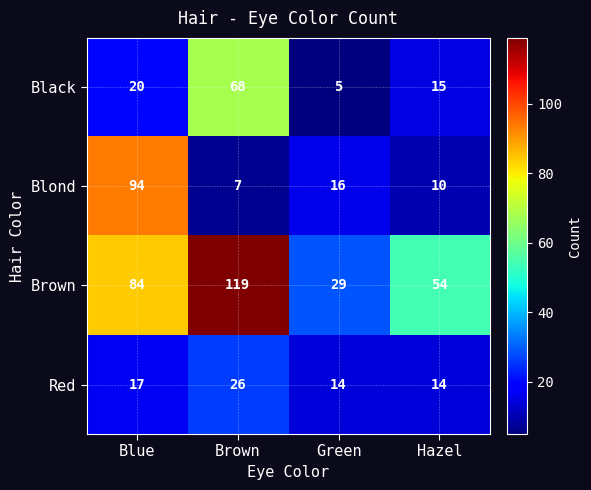

The Red series shows 17 at Blue. True or false?

True